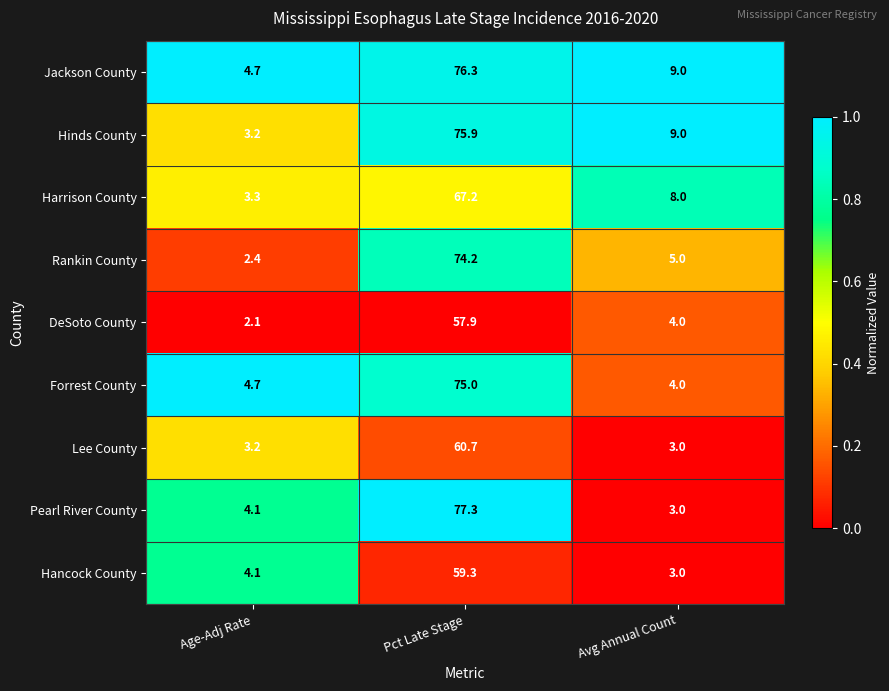

Which category has the lowest value across all series?

Age-Adj Rate